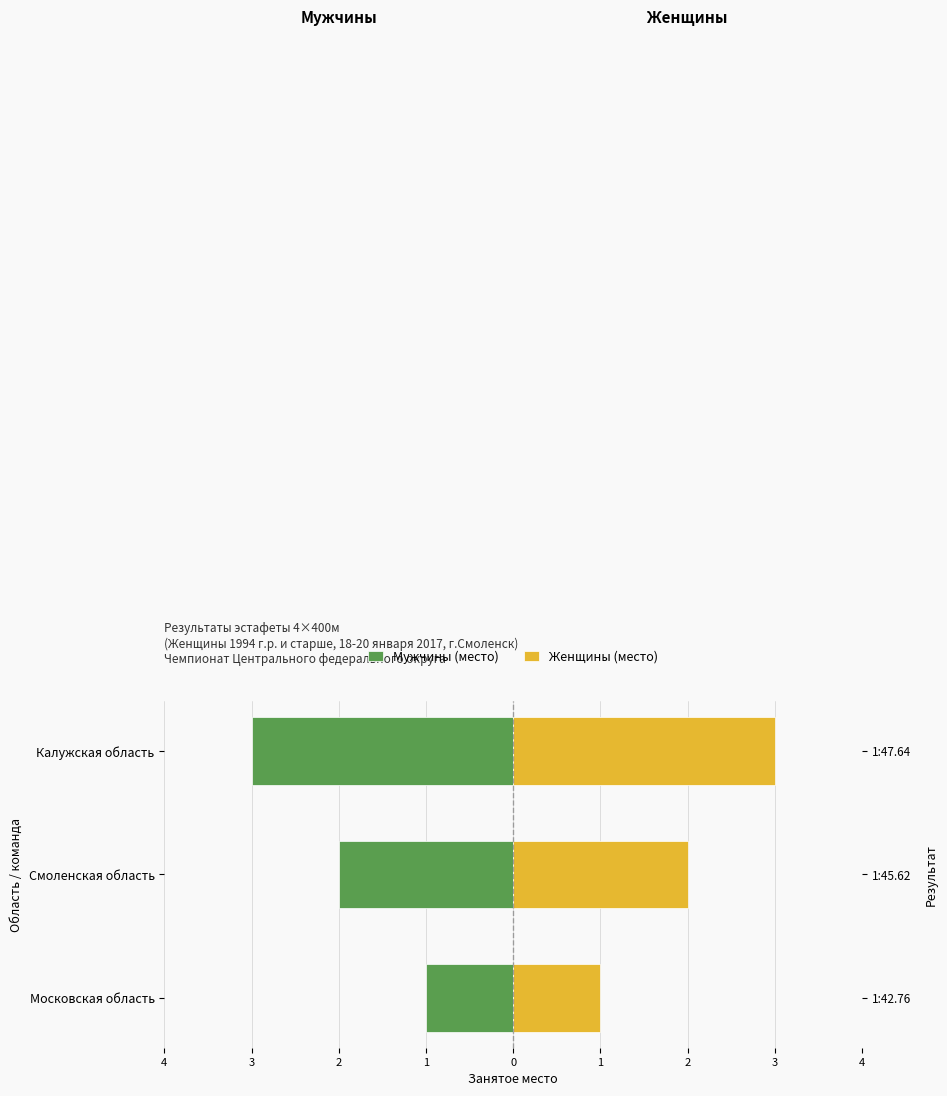

What is the average value of the Мужчины (место) series?

-2